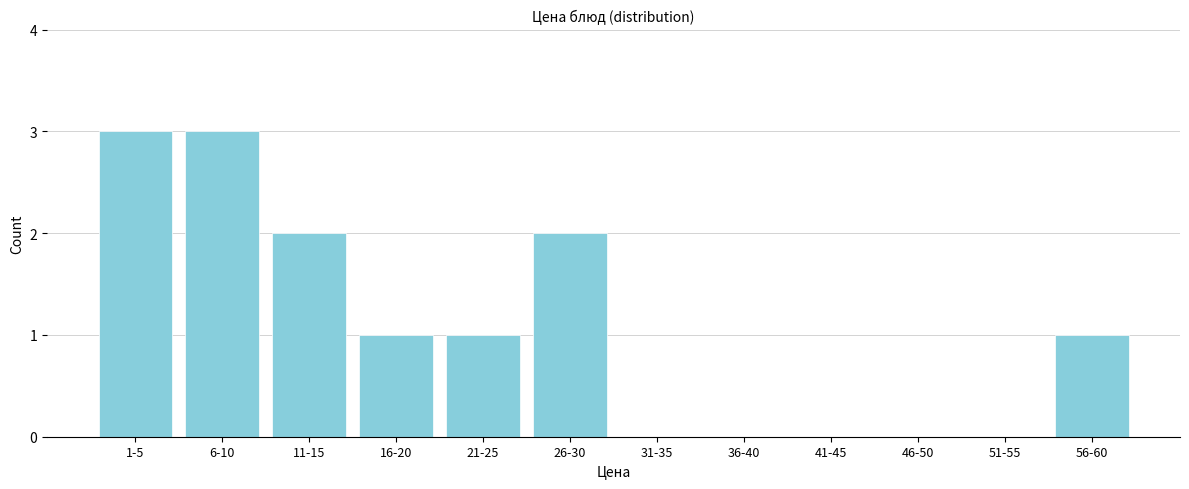

Reading left to right, what are all the values shown in this chart?

1-5=3	6-10=3	11-15=2	16-20=1	21-25=1	26-30=2	31-35=0	36-40=0	41-45=0	46-50=0	51-55=0	56-60=1